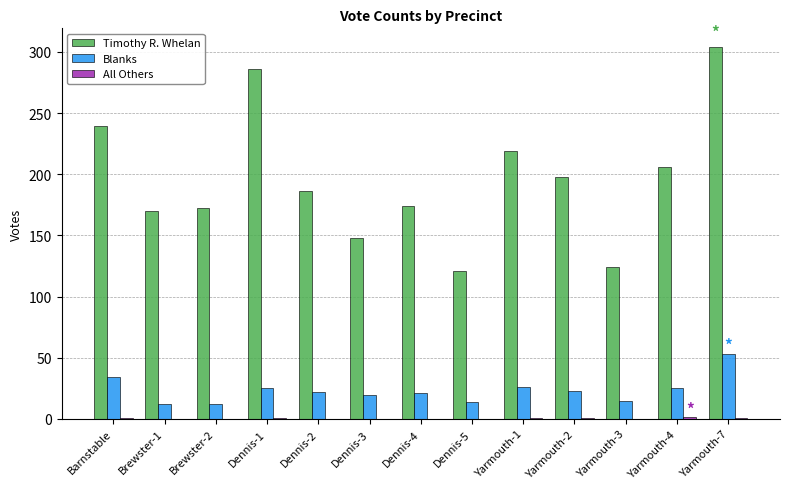

Count the number of categories in the chart.

13